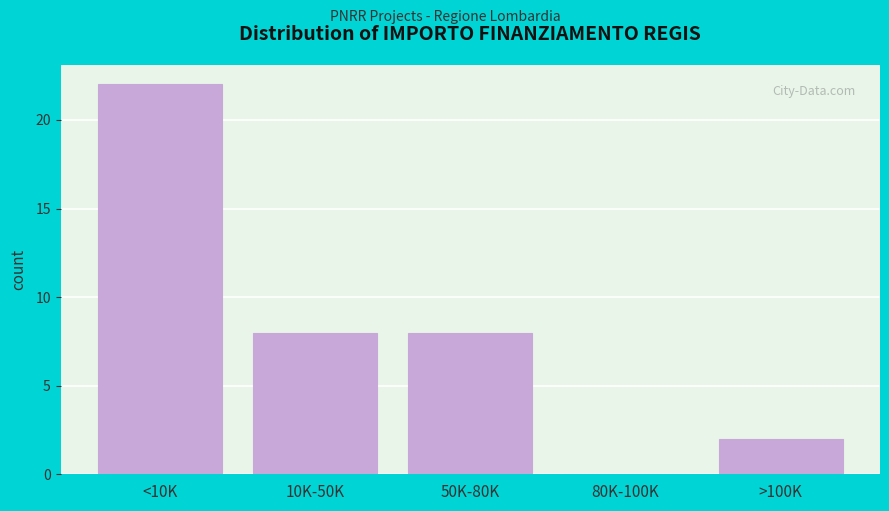

Reading right to left, list all the values displayed in this chart.

>100K=2	80K-100K=0	50K-80K=8	10K-50K=8	<10K=22